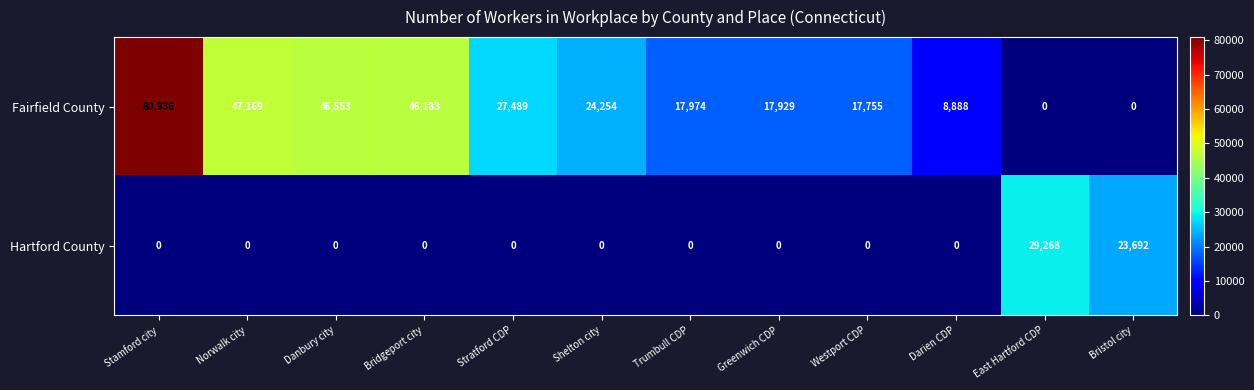

At which label is Hartford County closest to 14634?

Bristol city